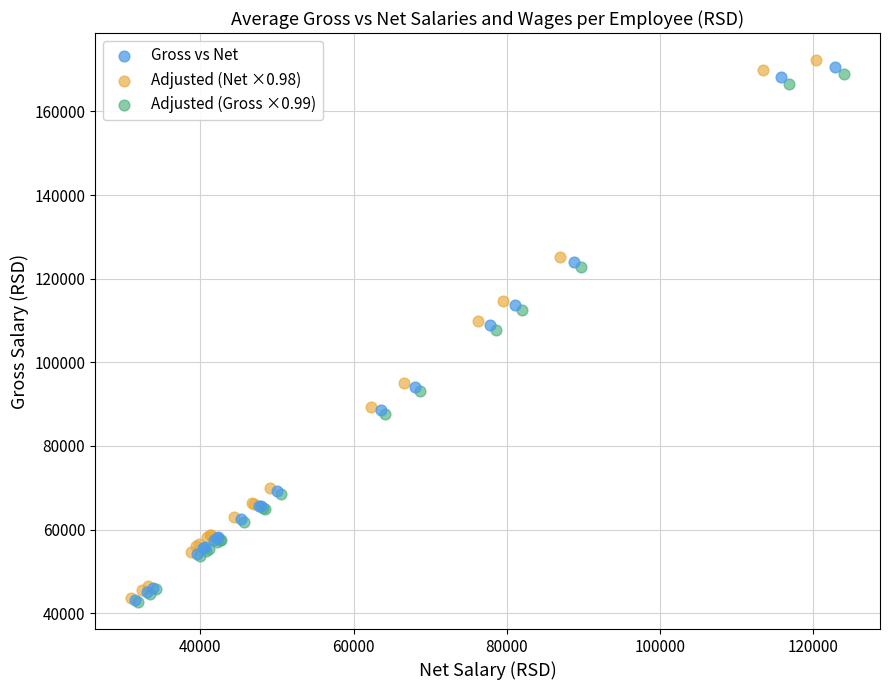

Which series has the largest Y range (max minus min)?

Adjusted (Net ×0.98)